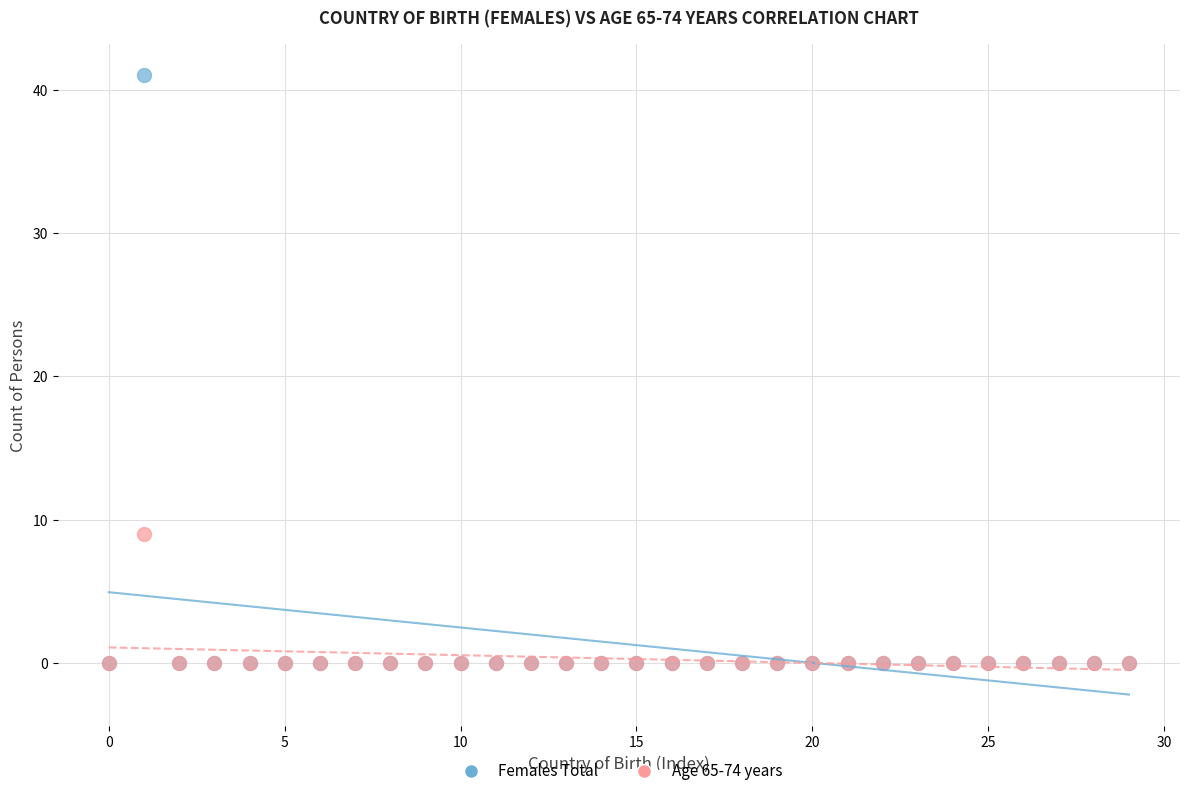

Across all series, what Y value is closest to 20?

9